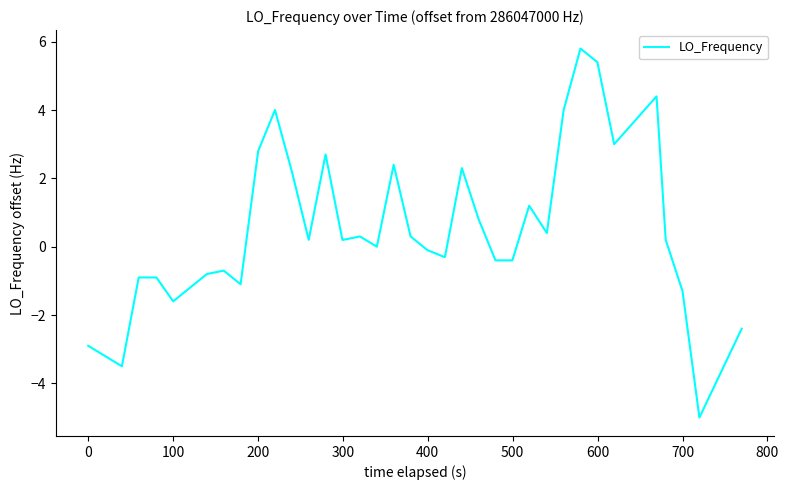

Reading left to right, transcribe all the data shown in this chart.

-2.9	-3.2	-3.5	-0.9	-0.9	-0.9	-1.6	-1.2	-0.8	-0.7	-1.1	2.8	4.0	2.2	0.2	2.7	0.2	0.2	0.3	0.0	2.4	0.3	-0.1	-0.3	-0.3	2.3	0.8	-0.4	-0.4	1.2	0.4	4.0	5.8	5.4	3.0	4.4	0.2	-1.3	-5.0	-2.4